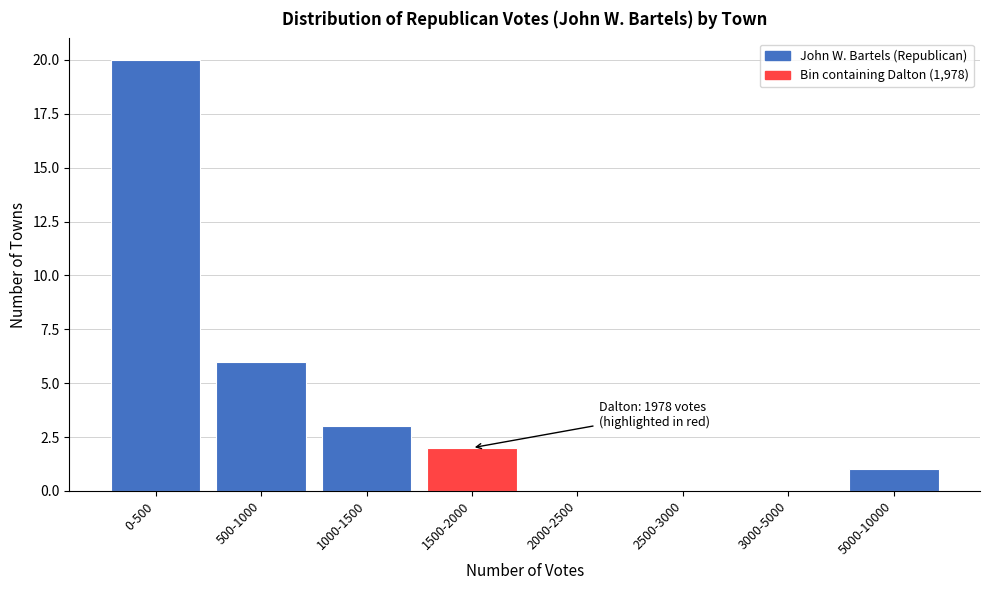

Reading left to right, list all the values displayed in this chart.

0-500=20	500-1000=6	1000-1500=3	1500-2000=2	2000-2500=0	2500-3000=0	3000-5000=0	5000-10000=1